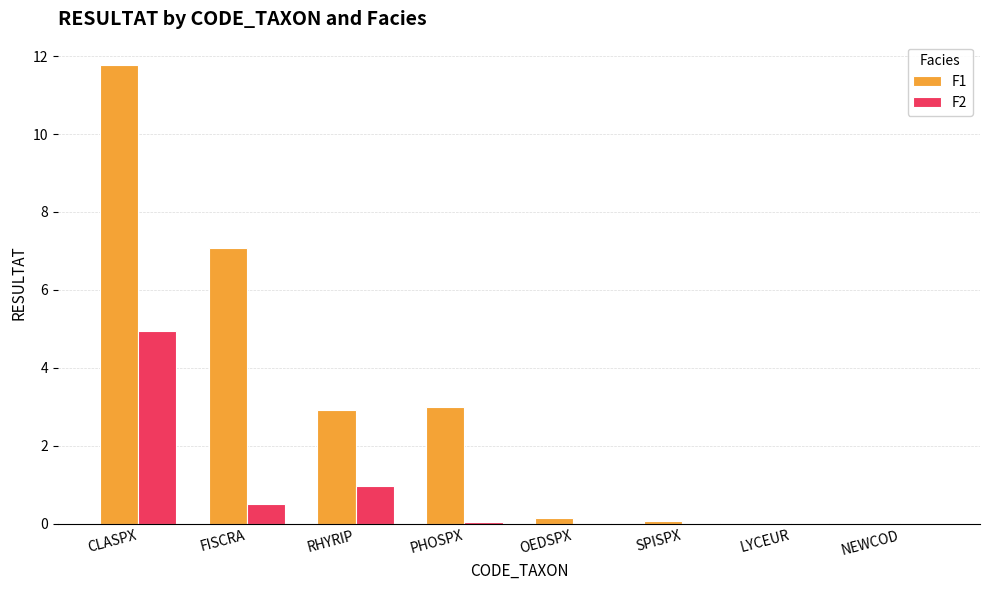

What is the sum of all F1 values?

25.0